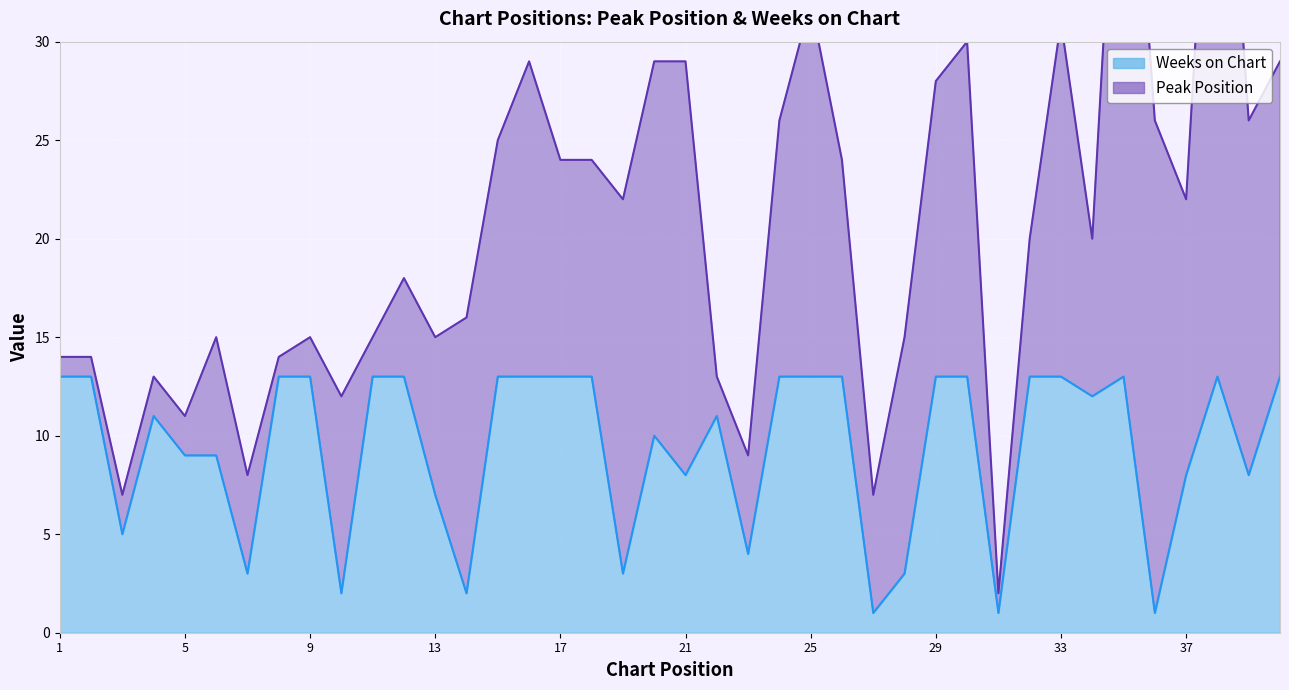

How many values are below 13?

20